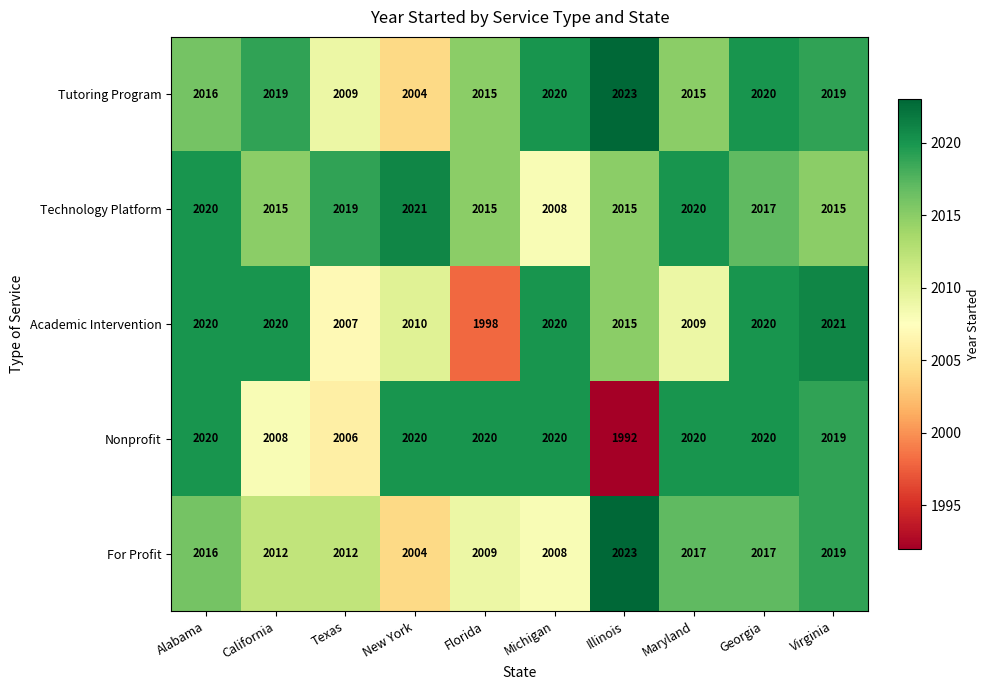

Between Maryland and Georgia, which series saw the biggest shift?

Academic Intervention